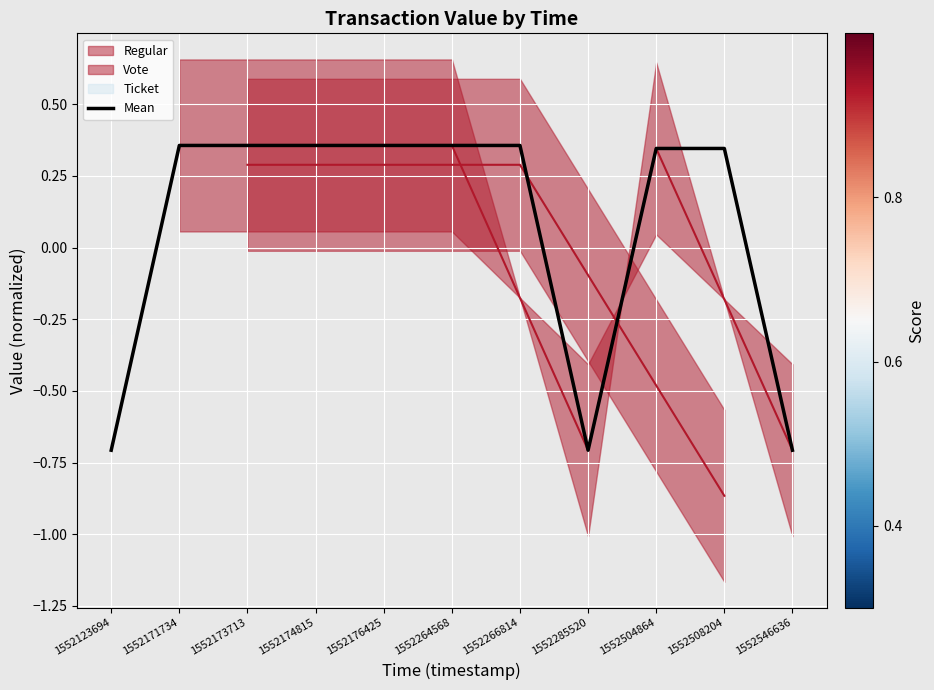

What is the difference between the maximum and minimum values?

1.1